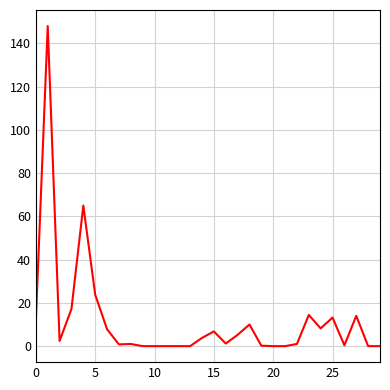

What is the difference between the maximum and minimum values?

148.0